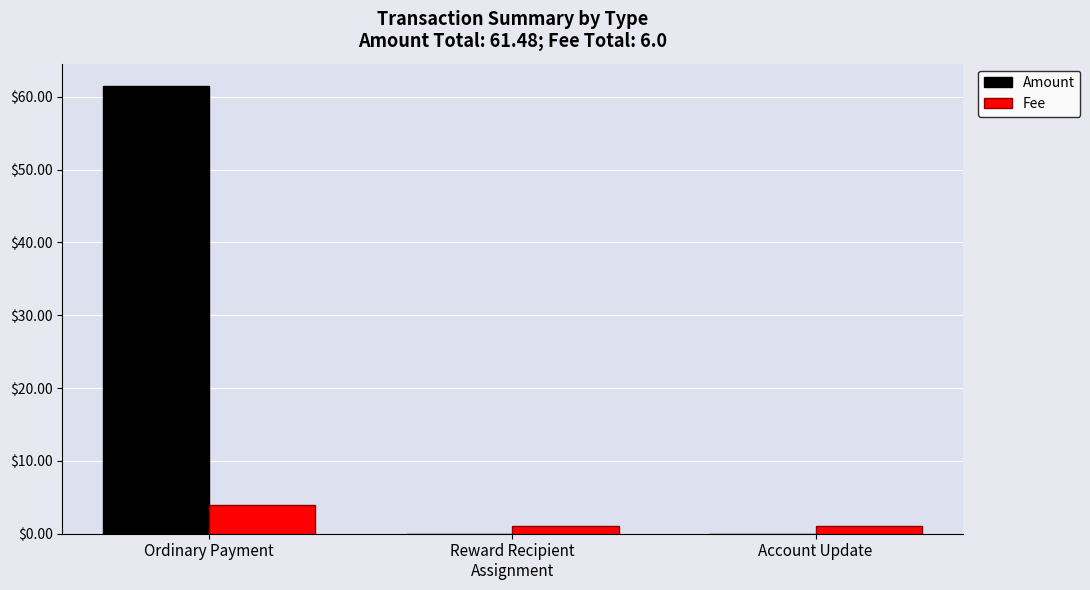

Read the Fee value at Account Update.

1.0